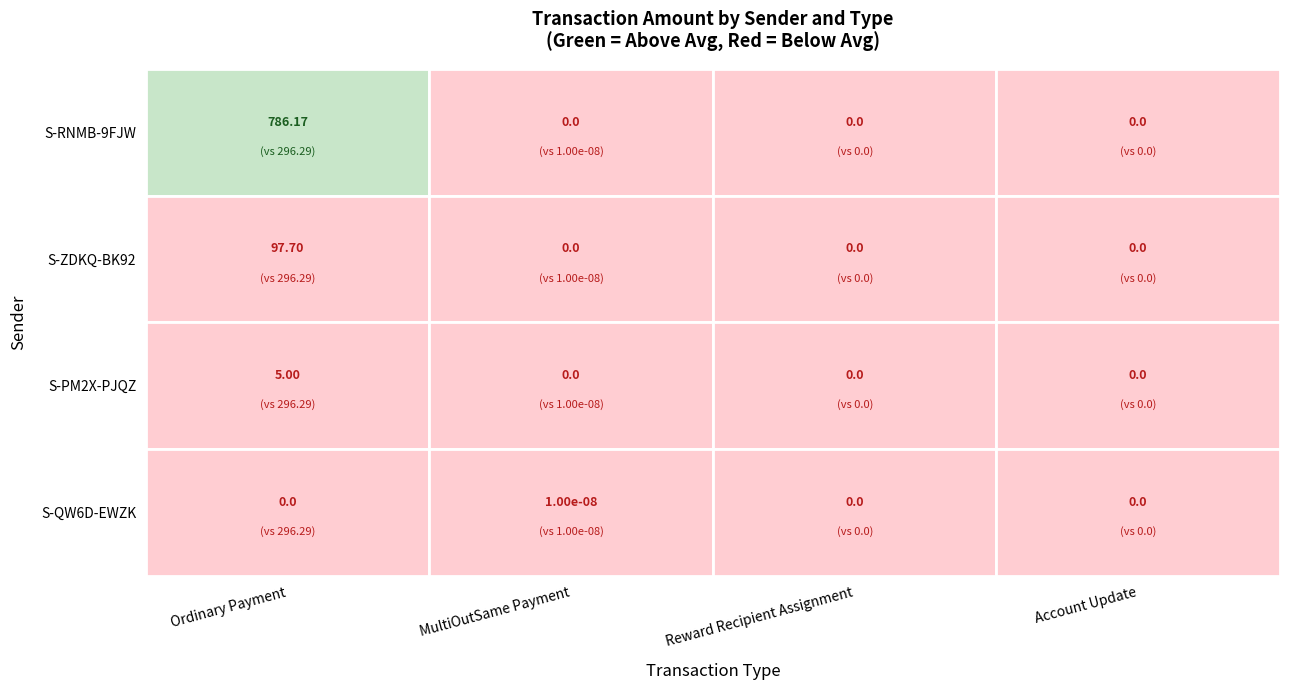

The value of Account Update at 3 is 0.0. True or false?

True